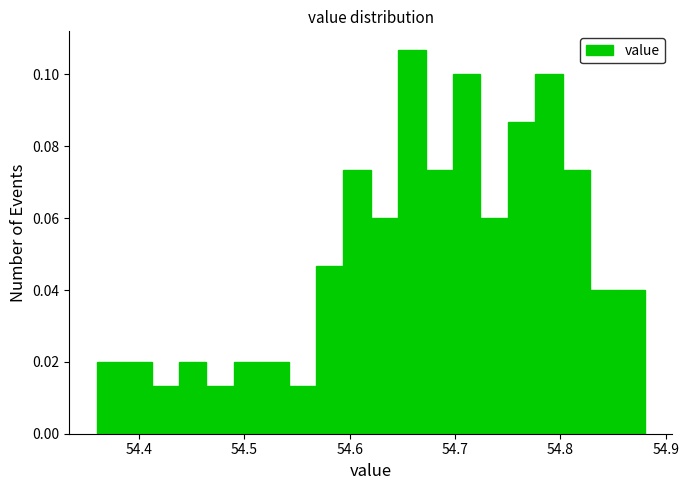

Read against the x-axis, roughly where is the centre of the tallest bar?

54.66